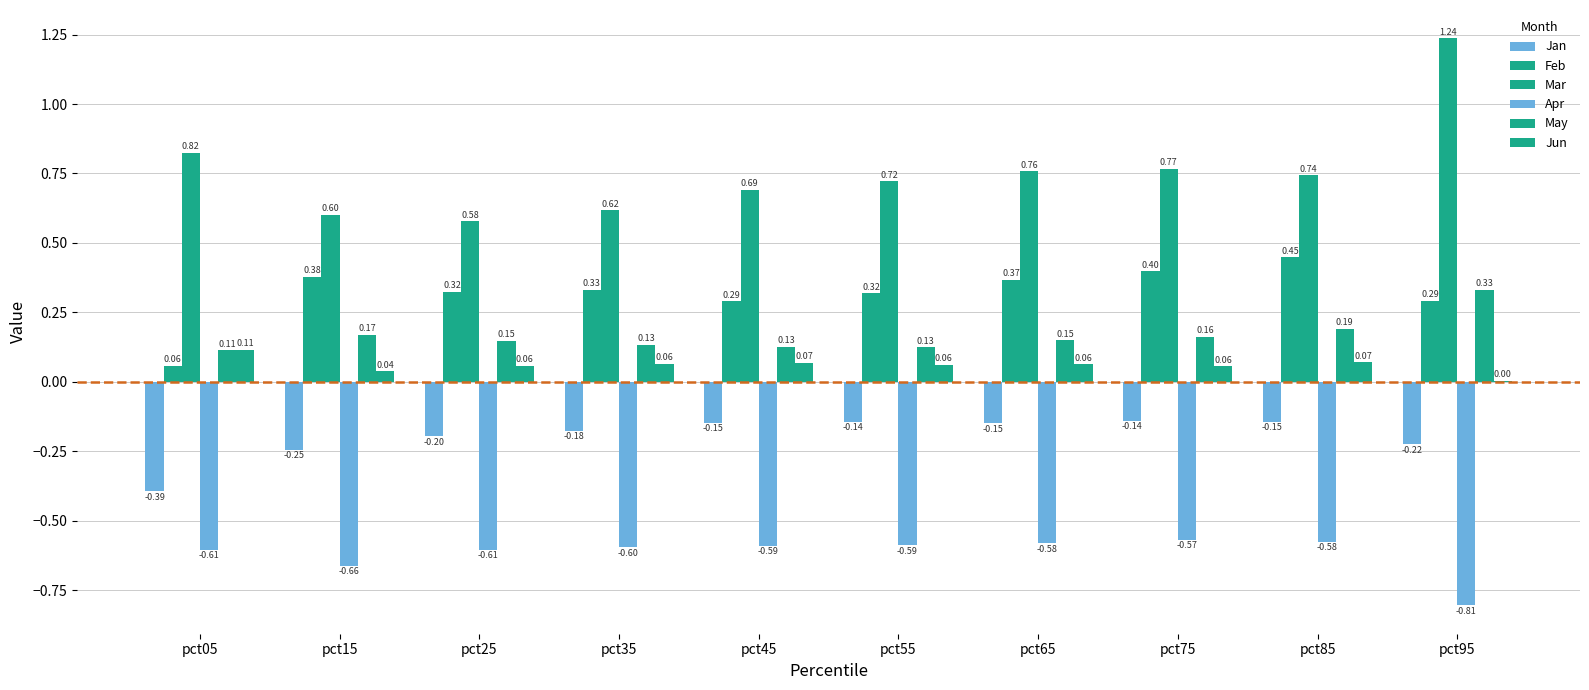

Is it true that Feb equals 0.3 at pct45?

True